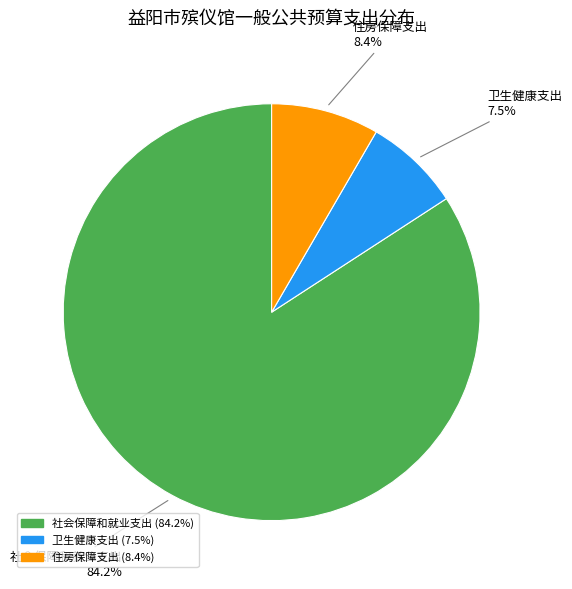

Is there a majority slice in this chart?

Yes